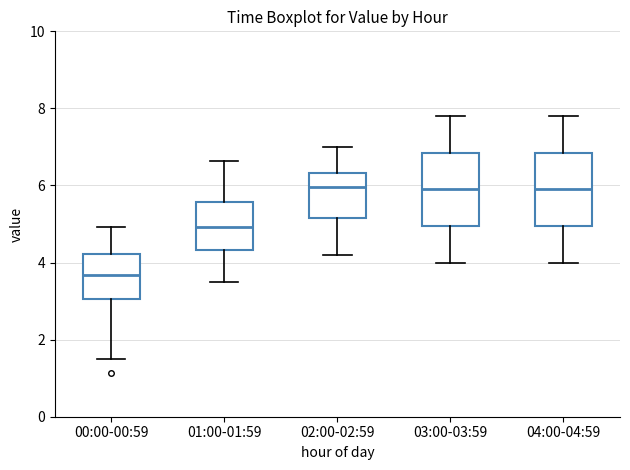

Reading left to right, read every box against the y-axis: the position of its median line, the range the box covers, and the ends of its whiskers. The values are not printed on the chart, so give them approximately, as read against the axis.

00:00-00:59: median 3.6, box 3.0 to 4.2, whiskers 1.6 to 5.0
01:00-01:59: median 5.0, box 4.4 to 5.6, whiskers 3.6 to 6.6
02:00-02:59: median 6.0, box 5.2 to 6.4, whiskers 4.2 to 7.0
03:00-03:59: median 6.0, box 5.0 to 6.8, whiskers 4.0 to 7.8
04:00-04:59: median 6.0, box 5.0 to 6.8, whiskers 4.0 to 7.8